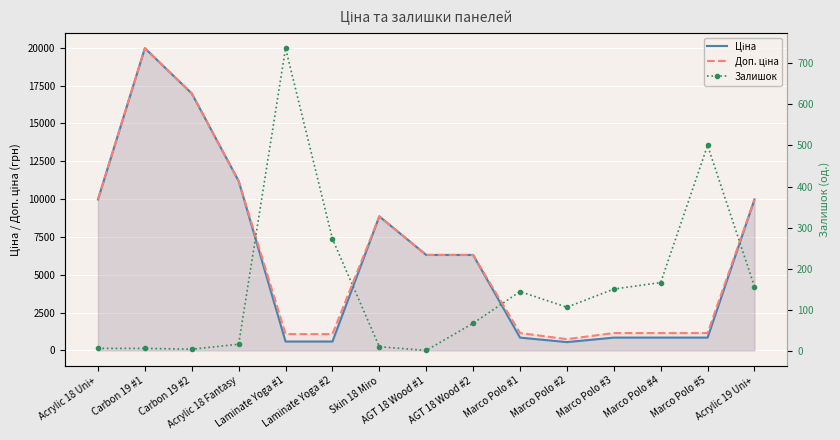

What is the average value of the Залишок series?

156.9